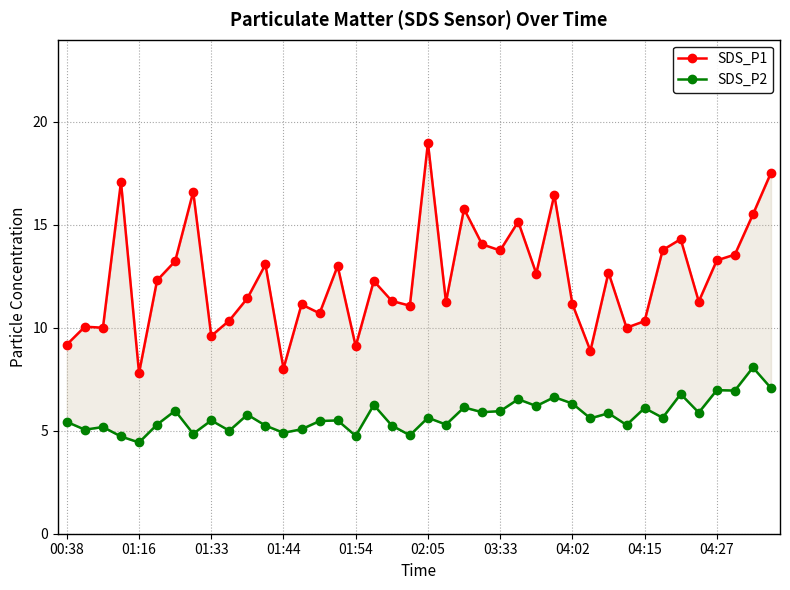

What is the approximate value of SDS_P2 at 22?

6.1